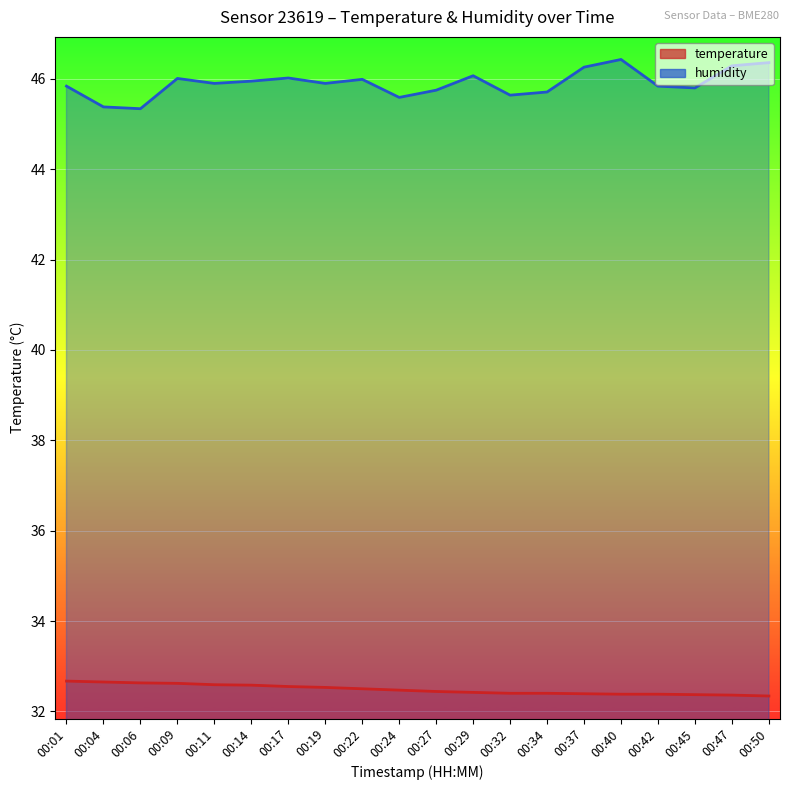

What is the sum of all temperature values?

649.7